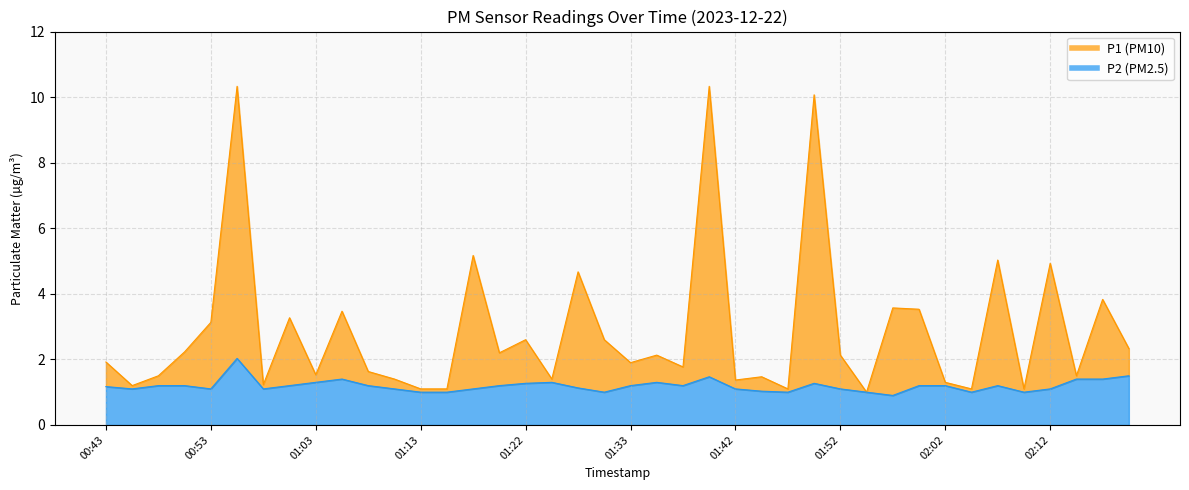

What is the label of the 9th point from the right?

02:00